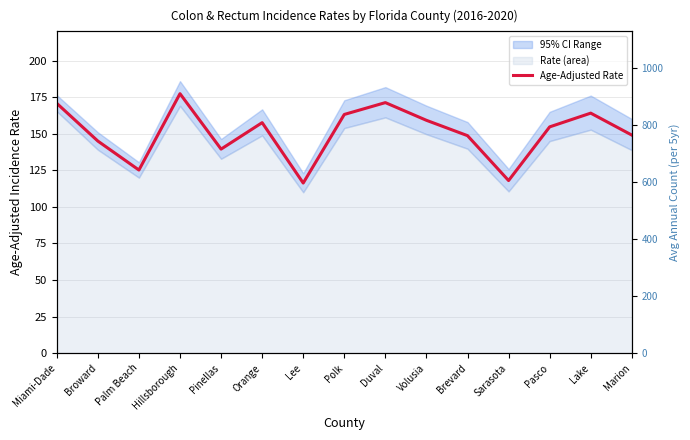

Where is the data nearest to the value 146?

Broward